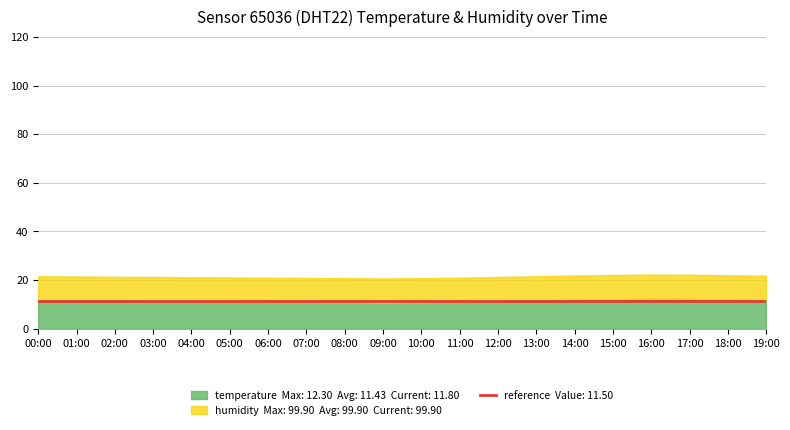

Reading left to right, transcribe all the data shown in this chart.

temperature: 11.6	11.5	11.4	11.3	11.2	11.1	11.0	10.9	10.8	10.7	10.8	11.0	11.3	11.6	11.9	12.1	12.3	12.2	12.0	11.8
humidity: 99.9	99.9	99.9	99.9	99.9	99.9	99.9	99.9	99.9	99.9	99.9	99.9	99.9	99.9	99.9	99.9	99.9	99.9	99.9	99.9
reference_line: 11.5	11.5	11.5	11.5	11.5	11.5	11.5	11.5	11.5	11.5	11.5	11.5	11.5	11.5	11.5	11.5	11.5	11.5	11.5	11.5